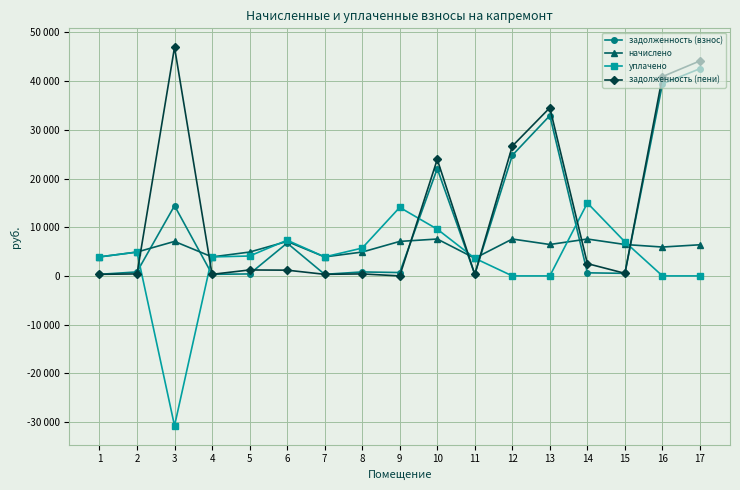

What are all the series names shown in the legend?

задолженность (взнос), начислено, уплачено, задолженность (пени)